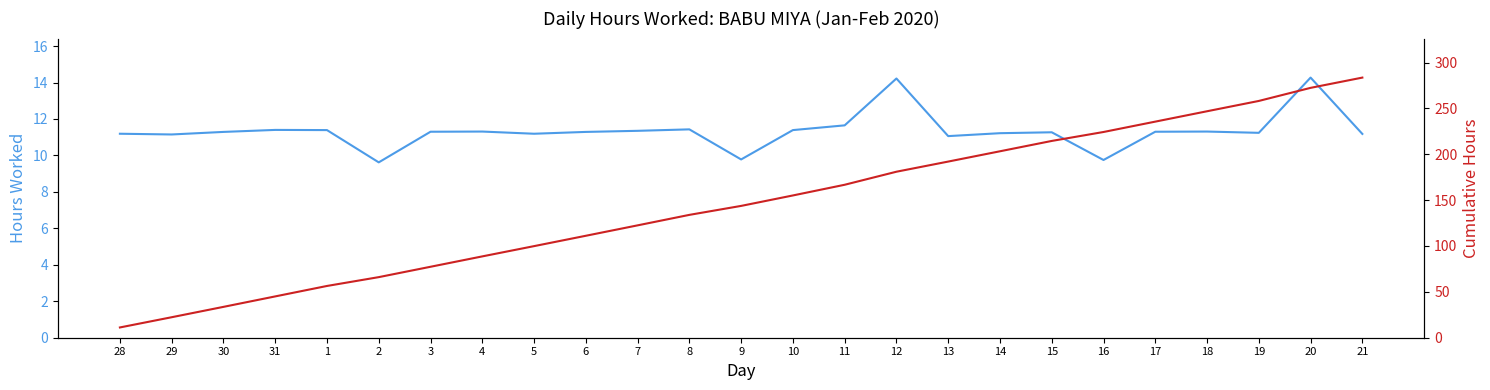

Reading left to right, transcribe all the data shown in this chart.

Hours Worked: 11.2	11.2	11.3	11.4	11.4	9.6	11.3	11.3	11.2	11.3	11.3	11.4	9.8	11.4	11.7	14.2	11.1	11.2	11.3	9.8	11.3	11.3	11.2	14.3	11.2
Cumulative Hours: 11.2	22.3	33.6	45.0	56.4	66.0	77.3	88.6	99.8	111.1	122.5	133.9	143.7	155.1	166.7	180.9	192.0	203.2	214.5	224.2	235.6	246.9	258.1	272.4	283.6